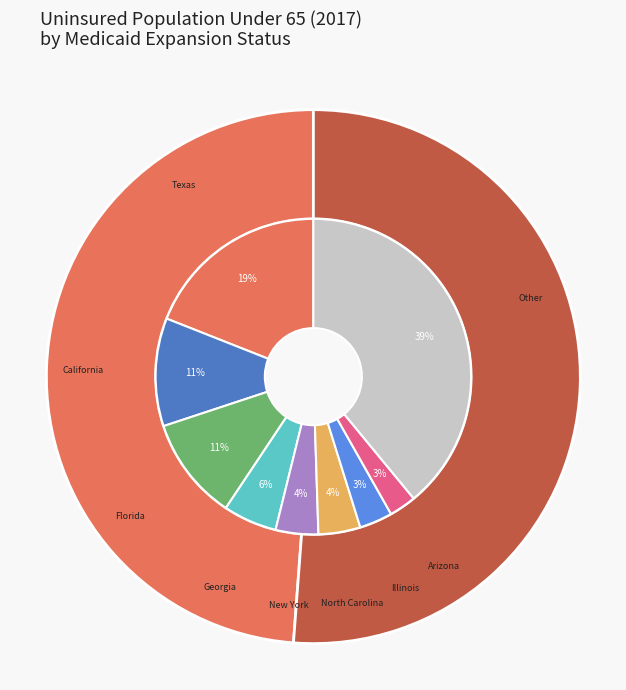

The 25 slice represents 15% of the pie. True or false?

False